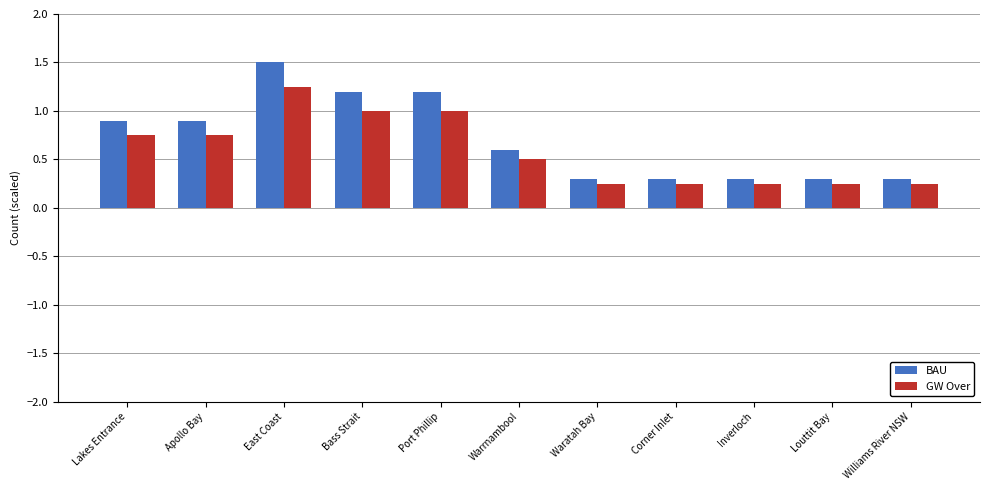

What is the value of the BAU bar at the 3rd from the left?

1.5